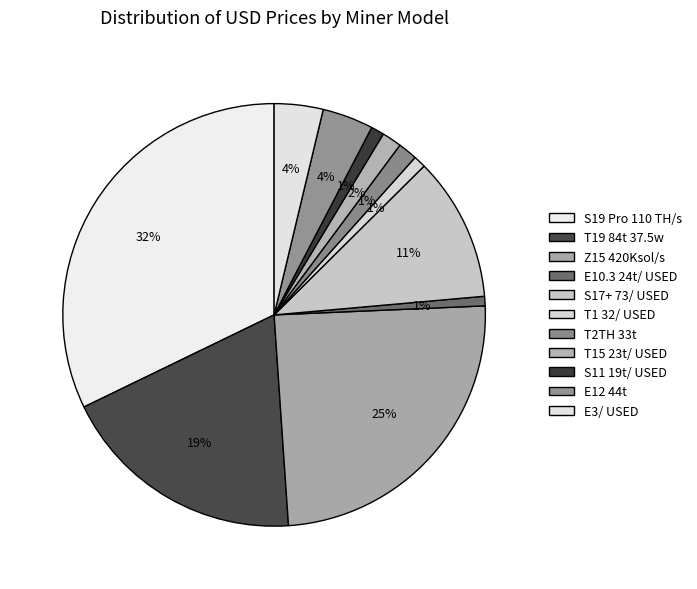

The E3/ USED slice represents 4% of the pie. True or false?

True